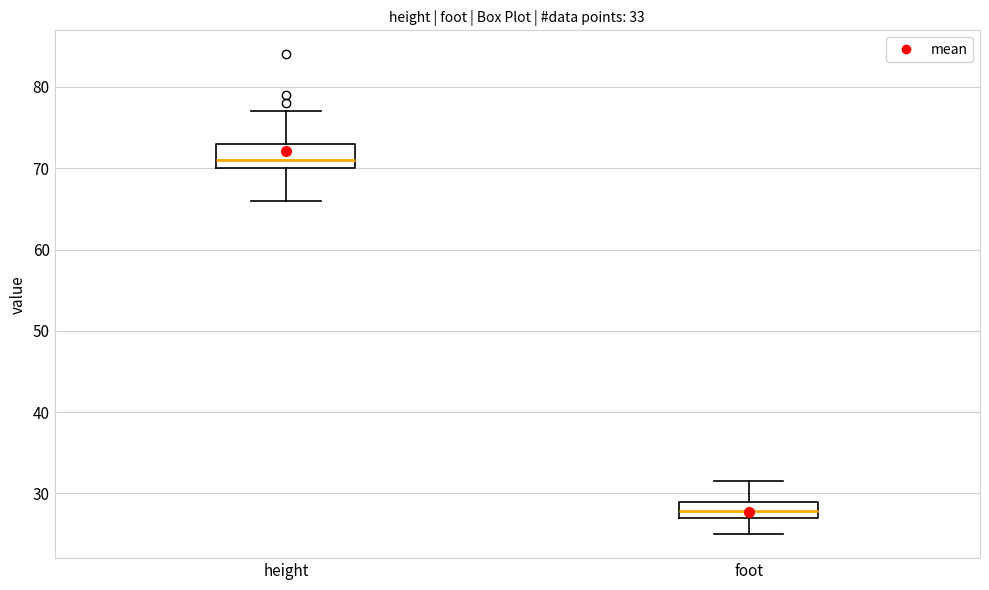

Which box is the tallest, from its lower edge to its upper edge?

height